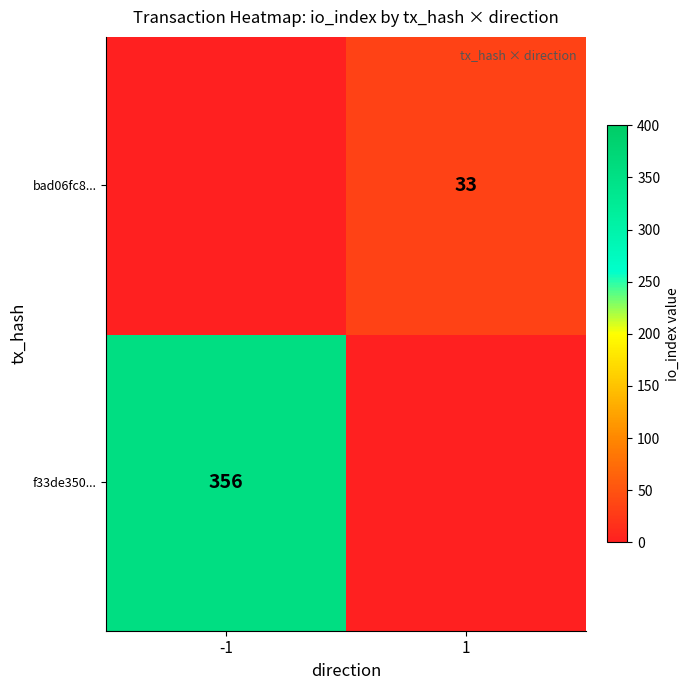

True or false: bad06fc8... has a value of 58 at 1.

False